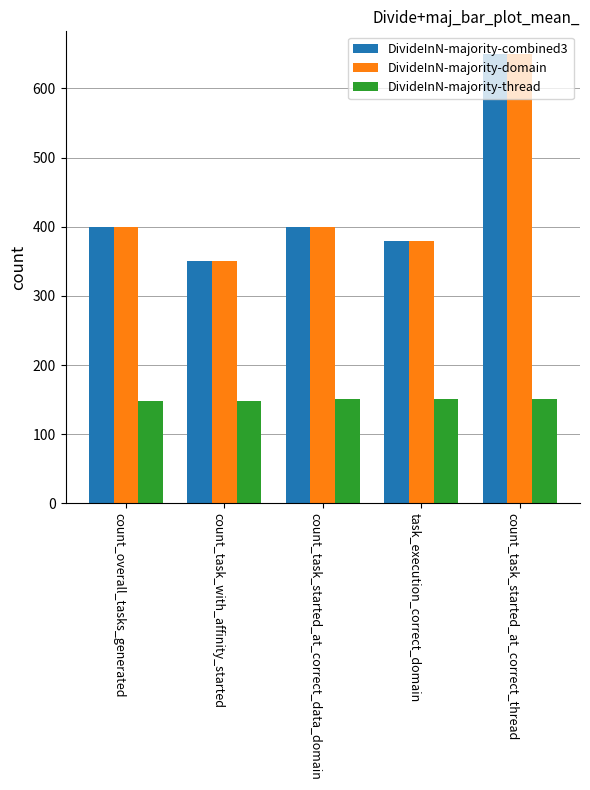

What is the minimum value shown in the chart?

148.3